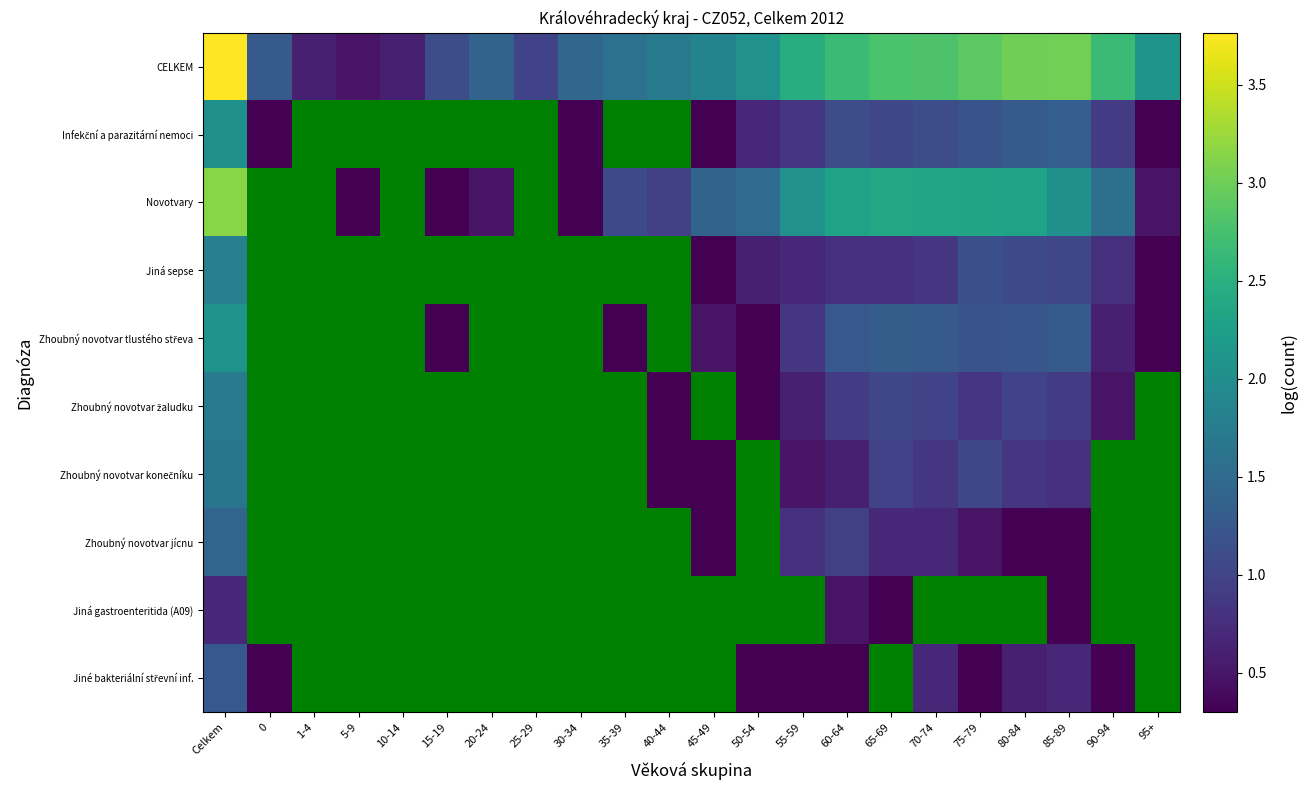

Between 50-54 and 15-19, which is larger?

50-54